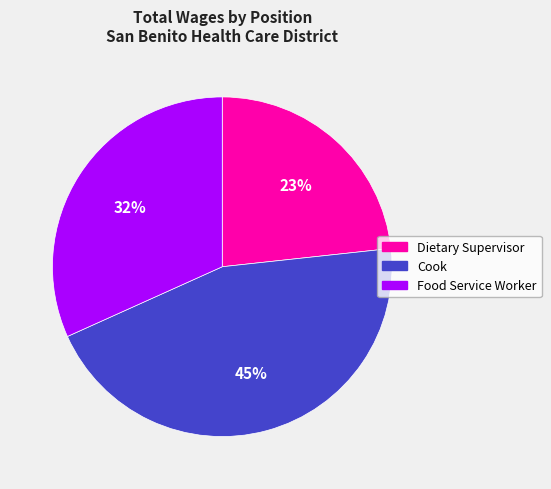

Combined, do Cook and Dietary Supervisor account for over 50%?

Yes